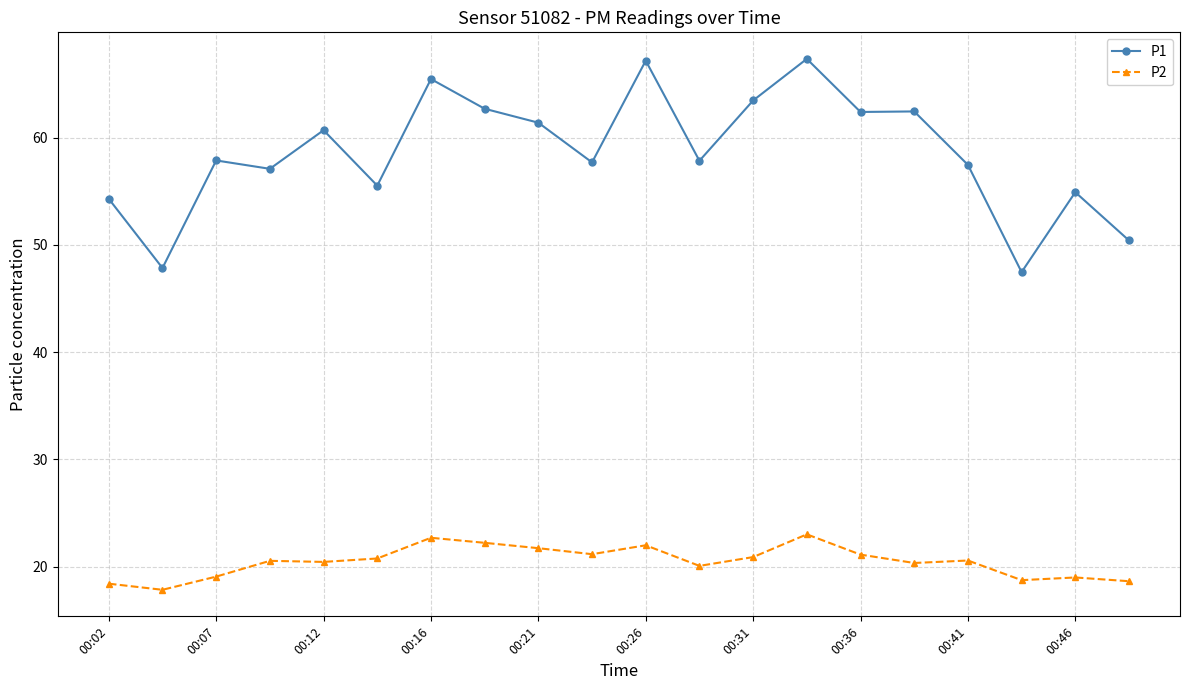

What are all the series names shown in the legend?

P1, P2